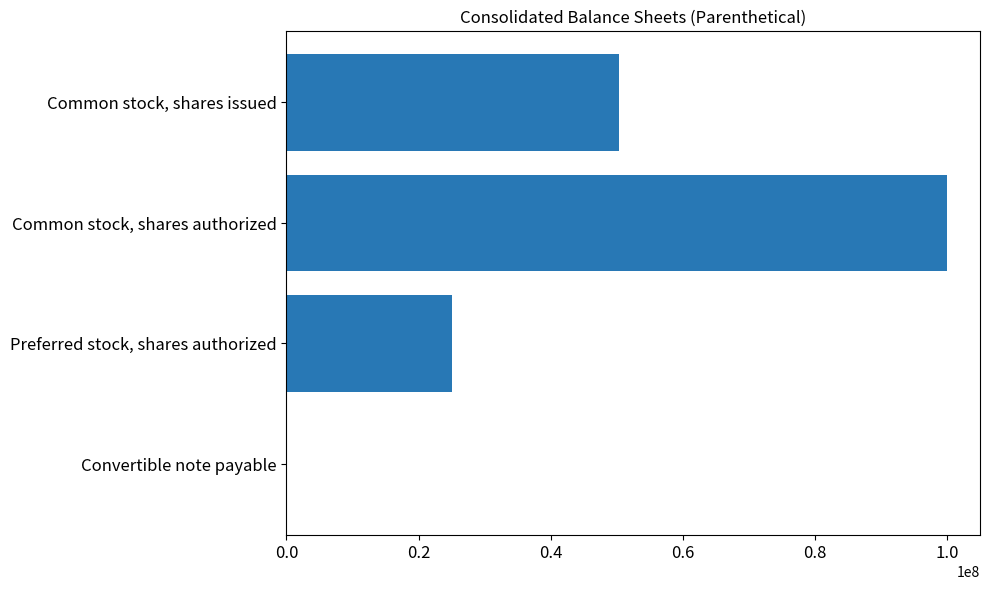

What is the sum of all values?

175421595